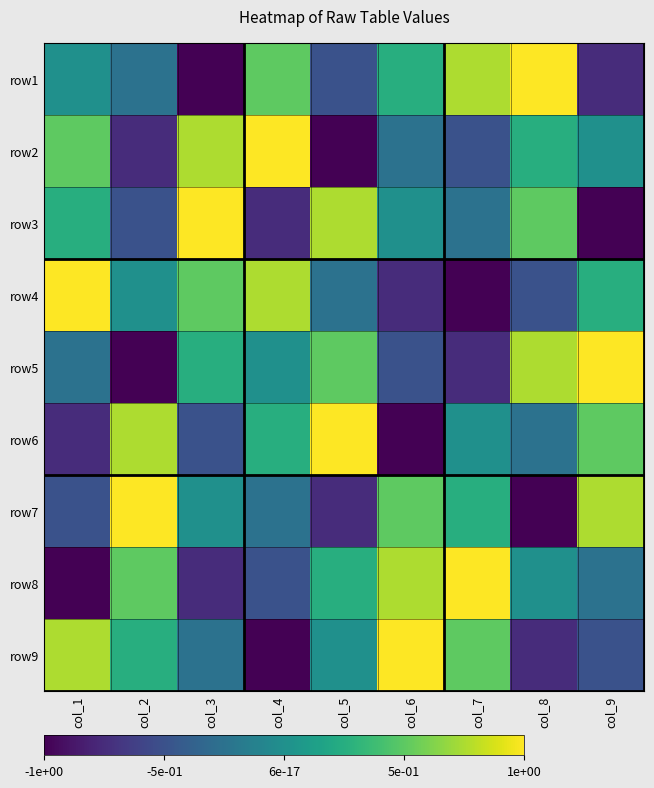

Rank the series at col_1 from highest to lowest value.

row4, row9, row2, row3, row1, row5, row7, row6, row8